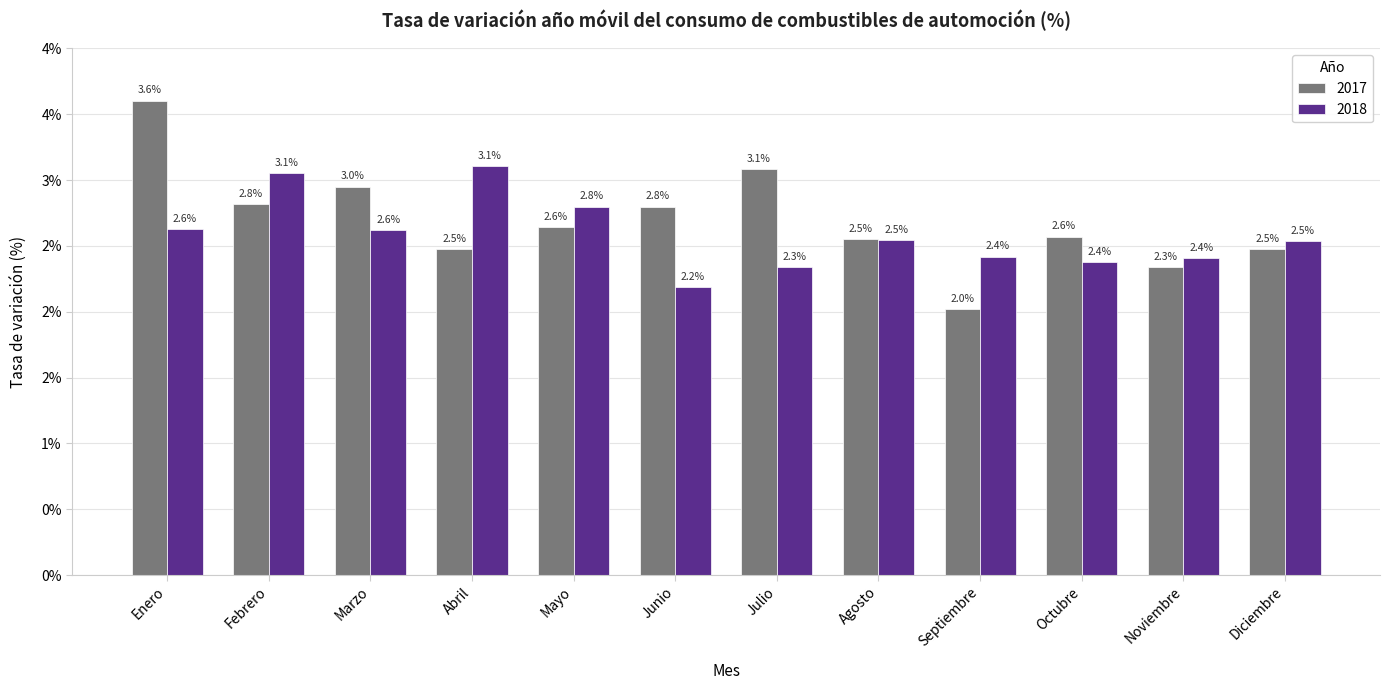

At which category is the sum across all series the highest?

Enero